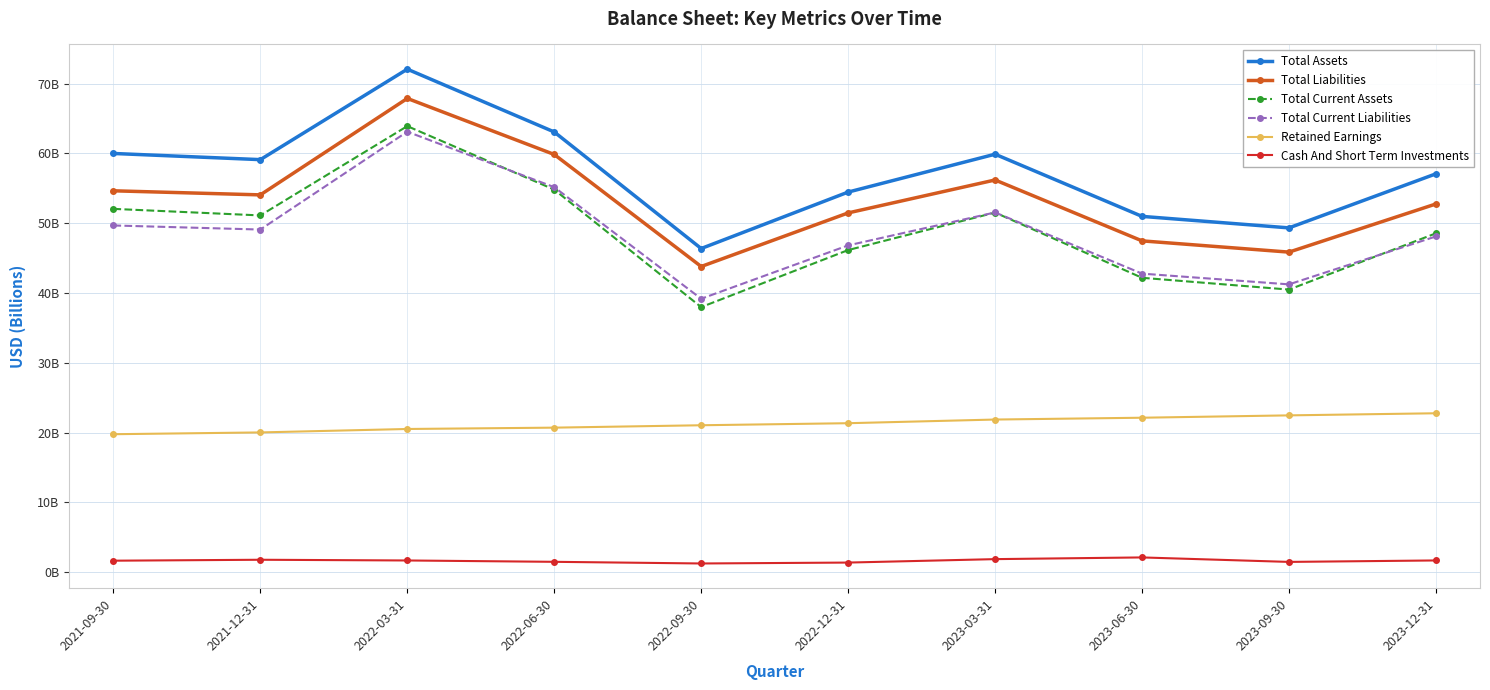

Which has a higher value, 2023-03-31 or 2022-03-31?

2022-03-31